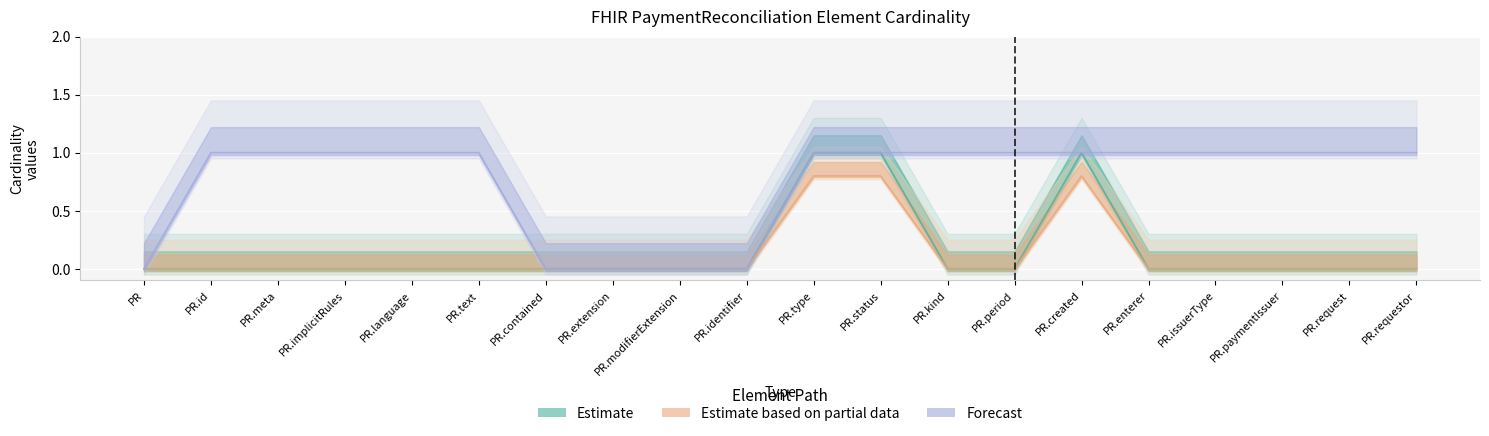

Is it true that Max (Forecast) equals 1.4 at PR.language?

False